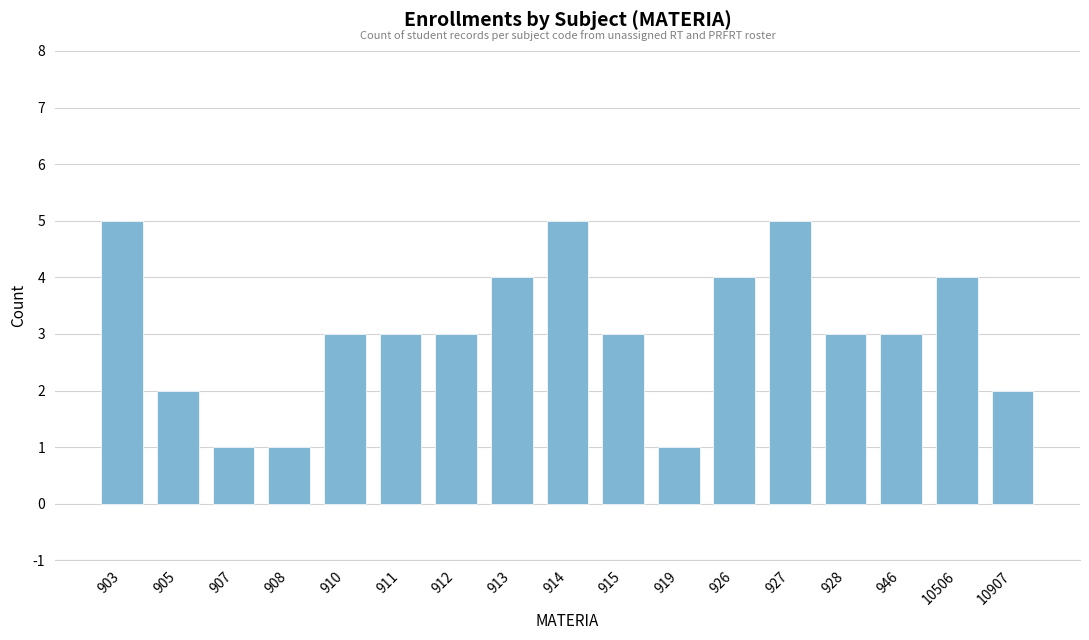

What is the value of the 6th bar from the left?

3